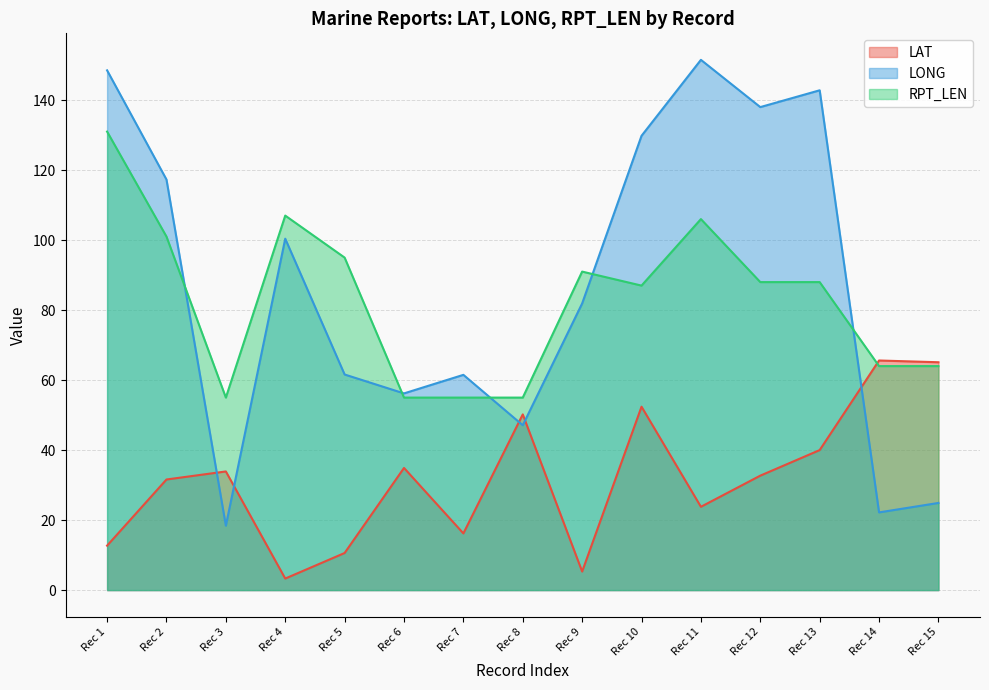

Rank the series by their maximum value, from lowest to highest.

LAT, RPT_LEN, LONG